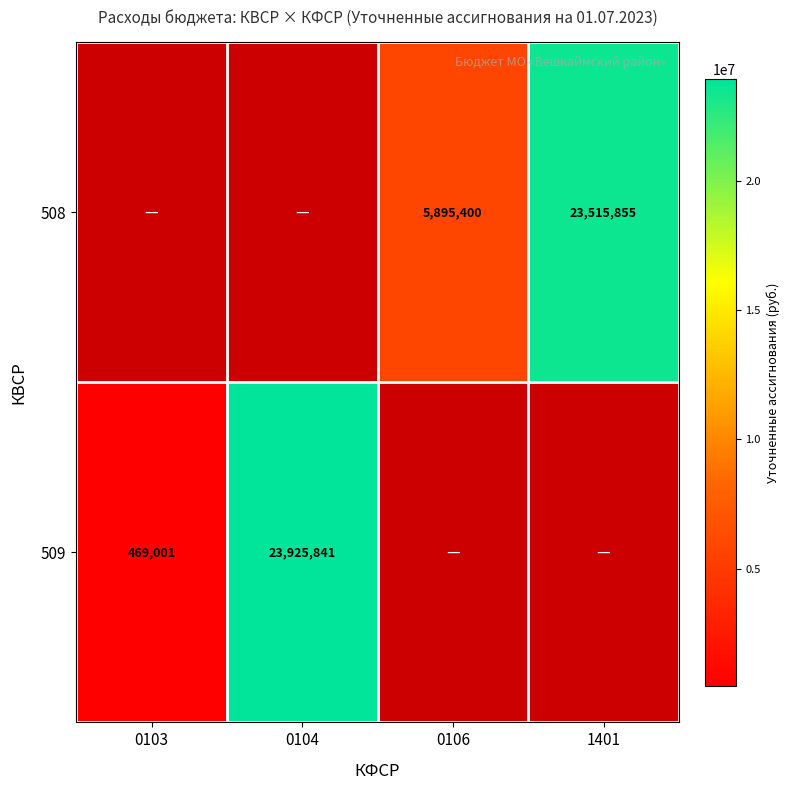

Is it true that 508 equals 34120571 at 1401?

False